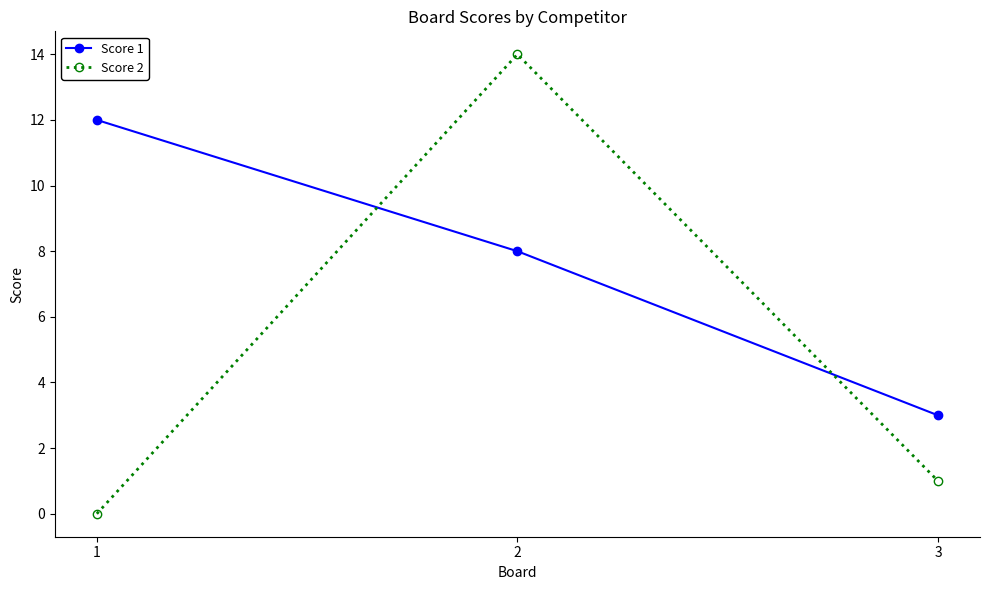

True or false: Score 1 has a value of 8 at 2.

True